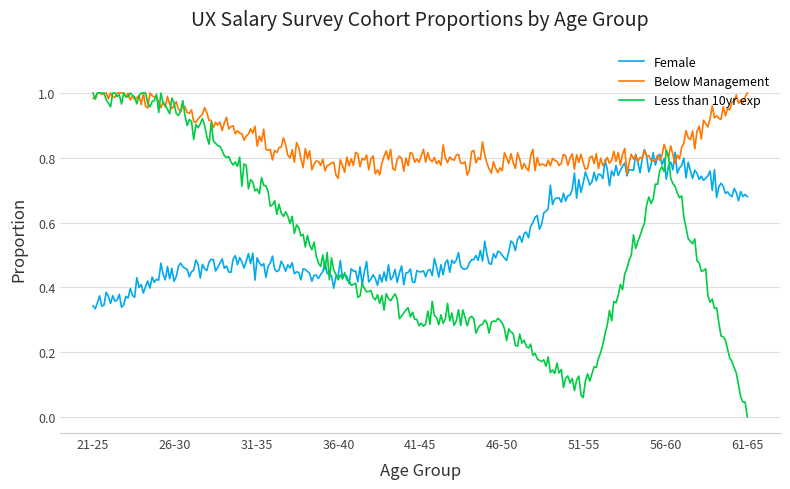

Which series has the largest total across all categories?

Below Management